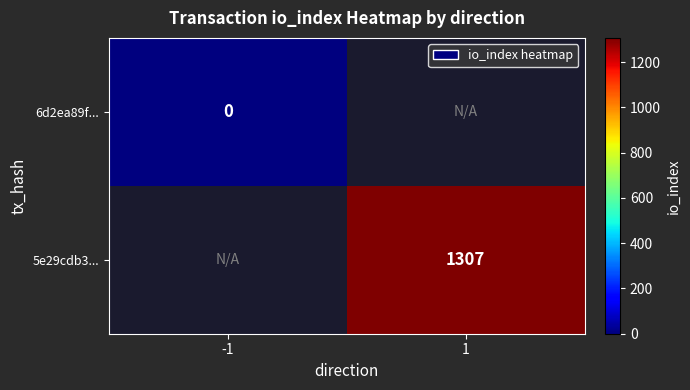

Between -1 and 1, which is larger?

1